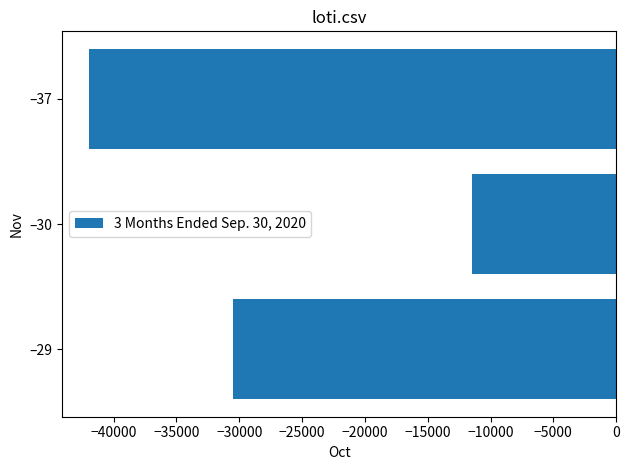

How many values exceed -30517?

1